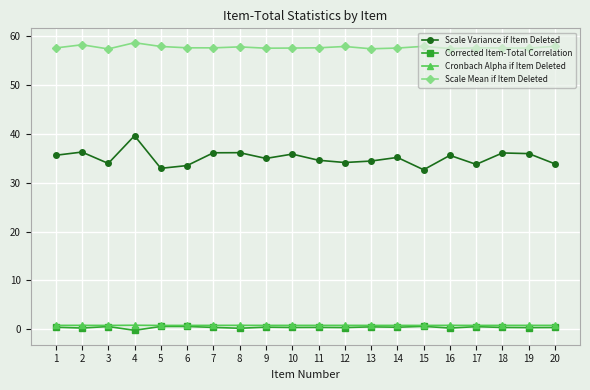

Which category has the highest value in the Scale Variance if Item Deleted series?

4